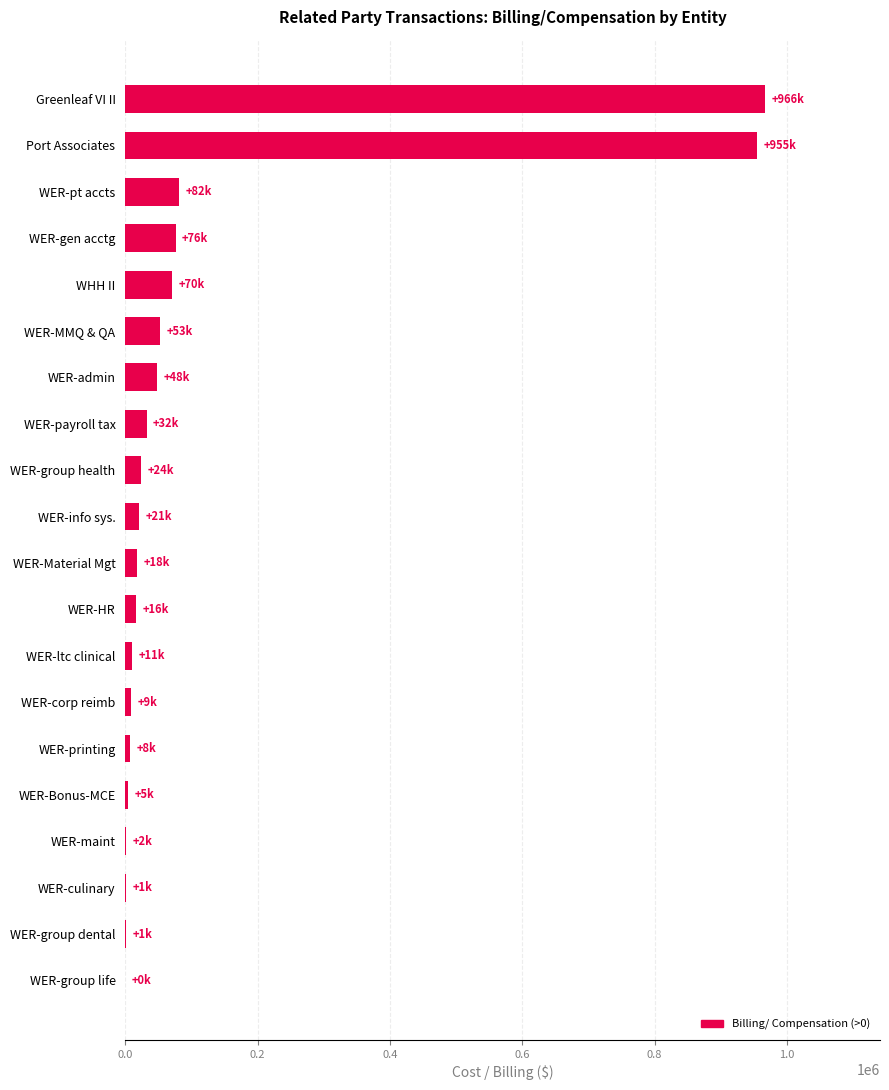

What is the sum of all values?

2397271.2